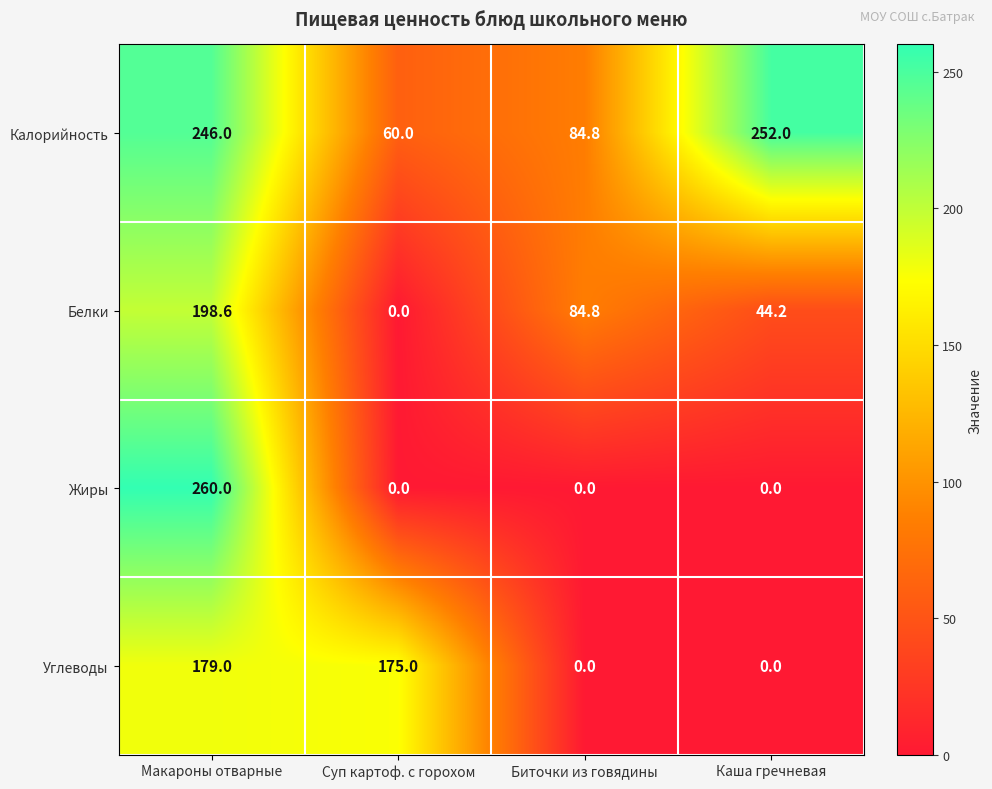

Rank the series at Макароны отварные from lowest to highest value.

Углеводы, Белки, Калорийность, Жиры